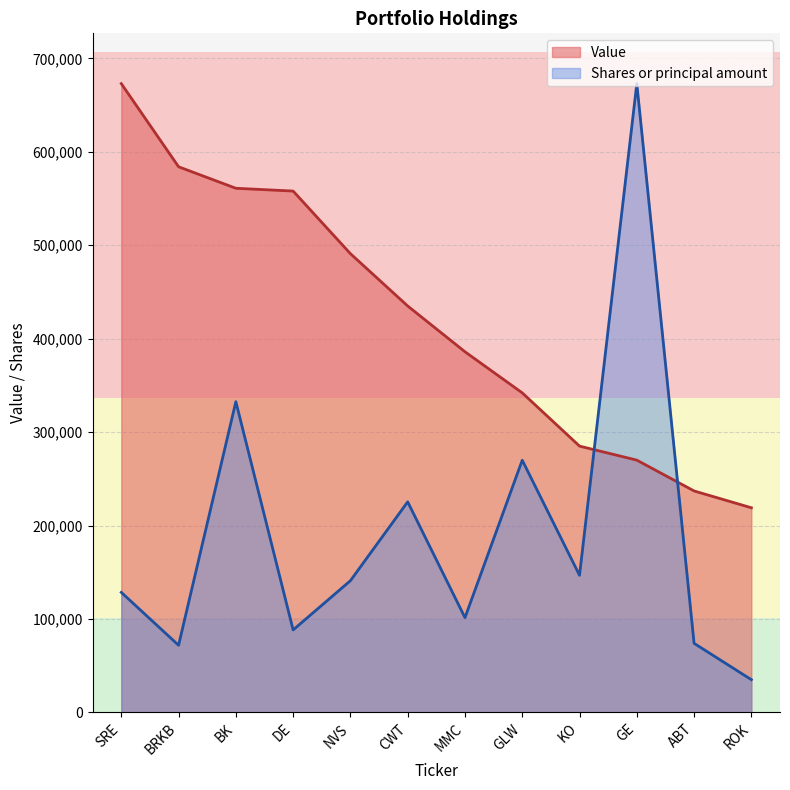

What is the sum of all Shares or principal amount values?

2287267.2